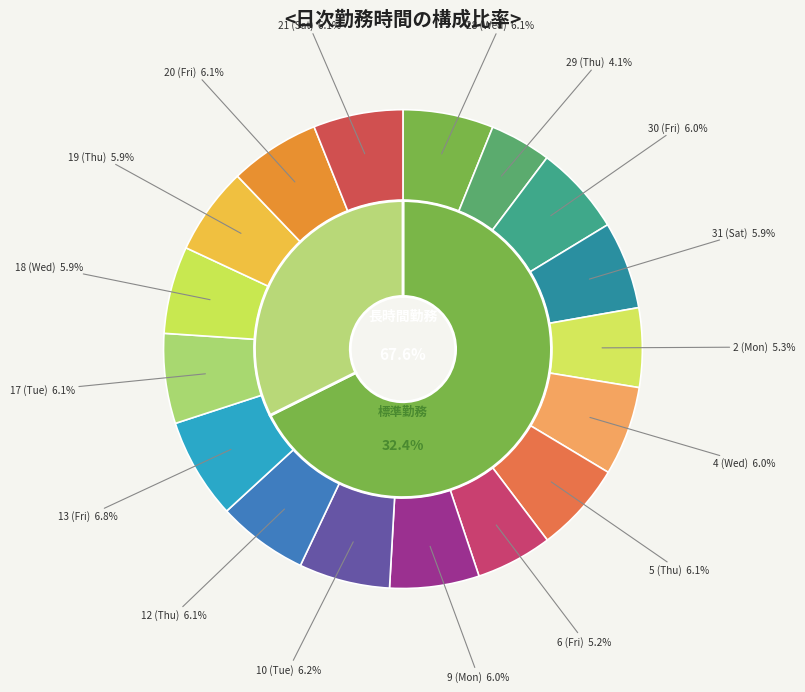

Which category has the biggest portion of the pie?

13 (Fri)